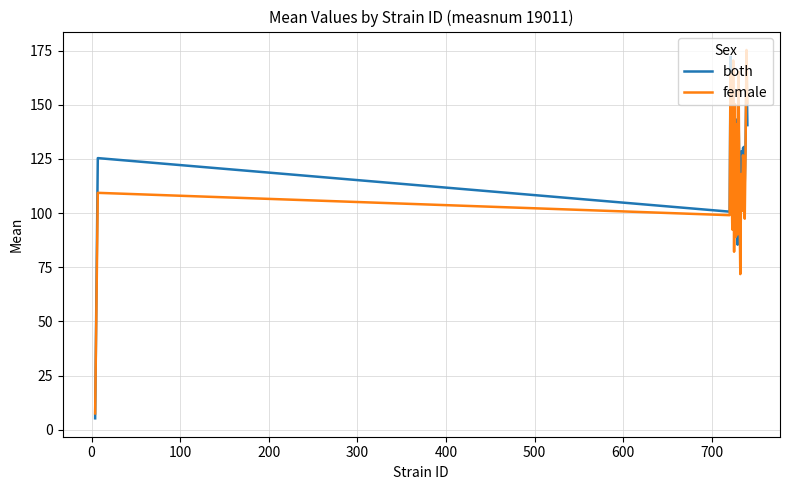

Does the chart display data point markers on the line(s)?

No